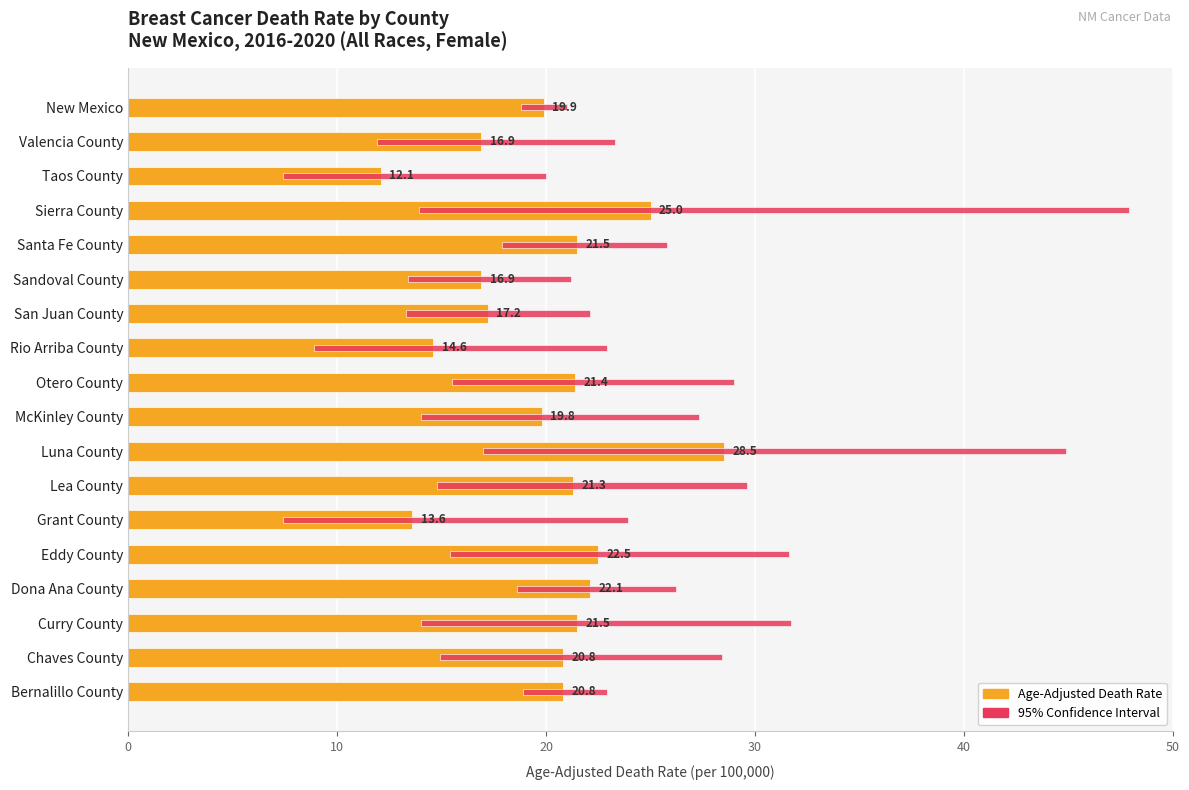

At how many categories does at least one series exceed 7?

18